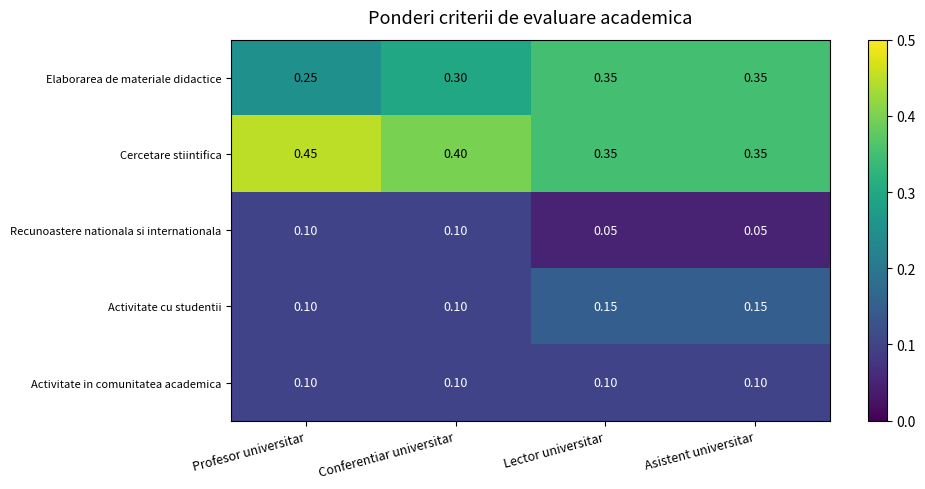

Which series has the largest total across all categories?

Cercetare stiintifica